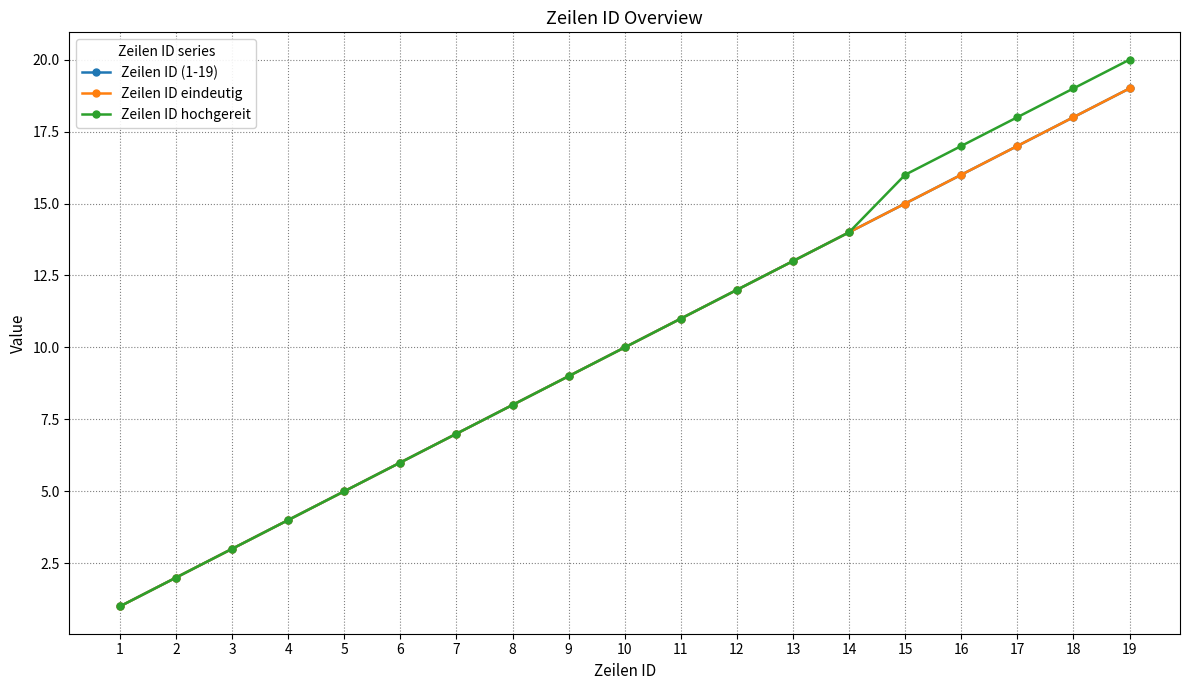

Does the chart have visible grid lines?

Yes